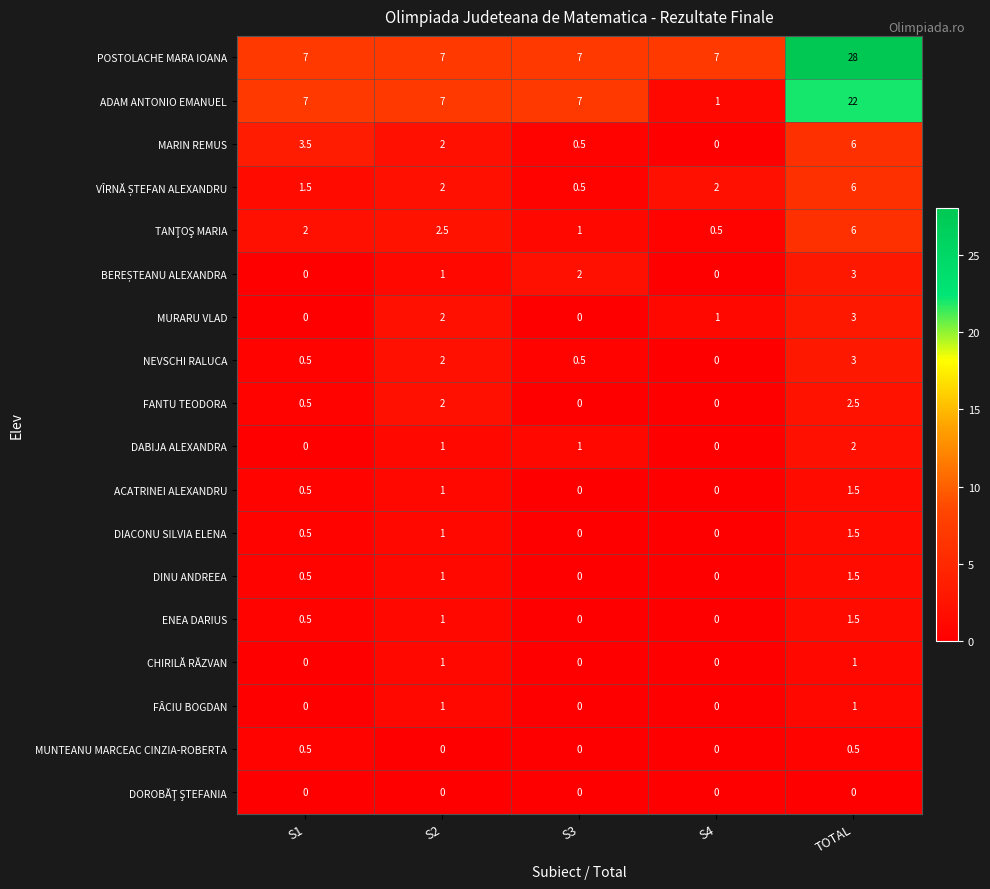

List the labels in order of MARIN REMUS value, largest first.

TOTAL, S1, S2, S3, S4